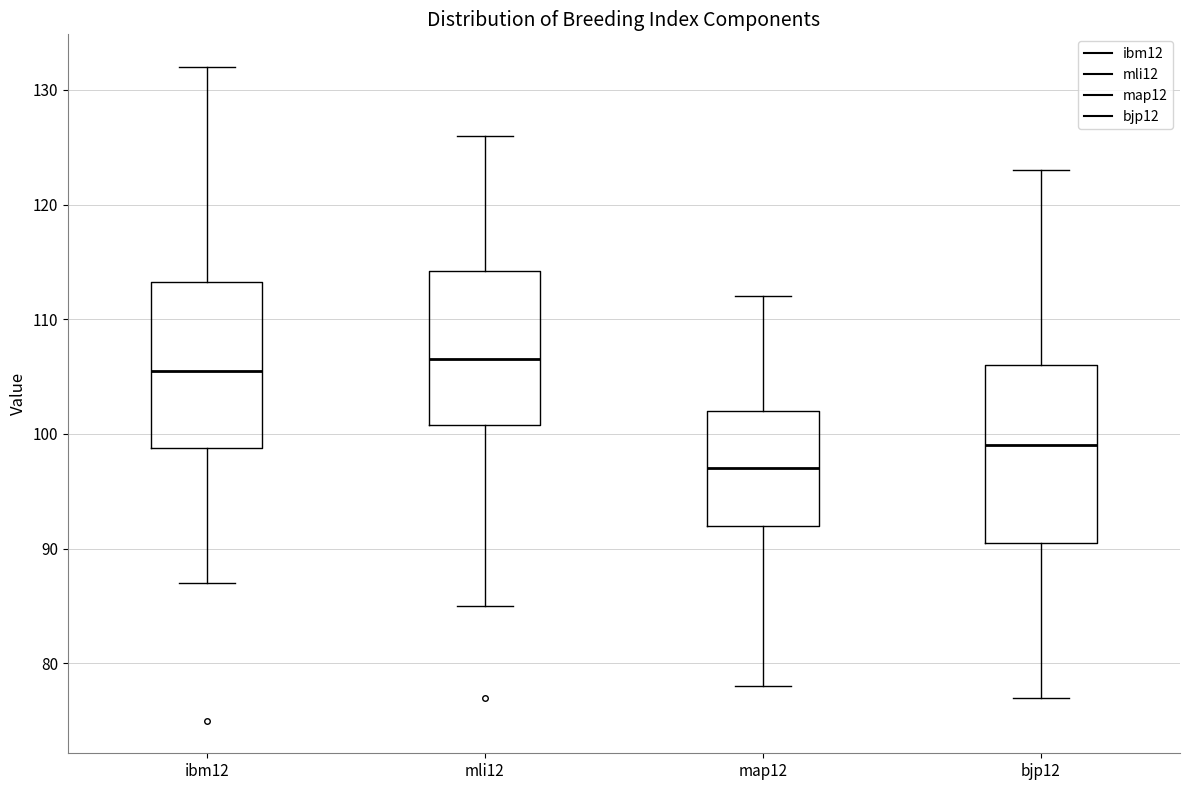

Comparing the boxes themselves (not the whiskers), which one is the tallest?

bjp12